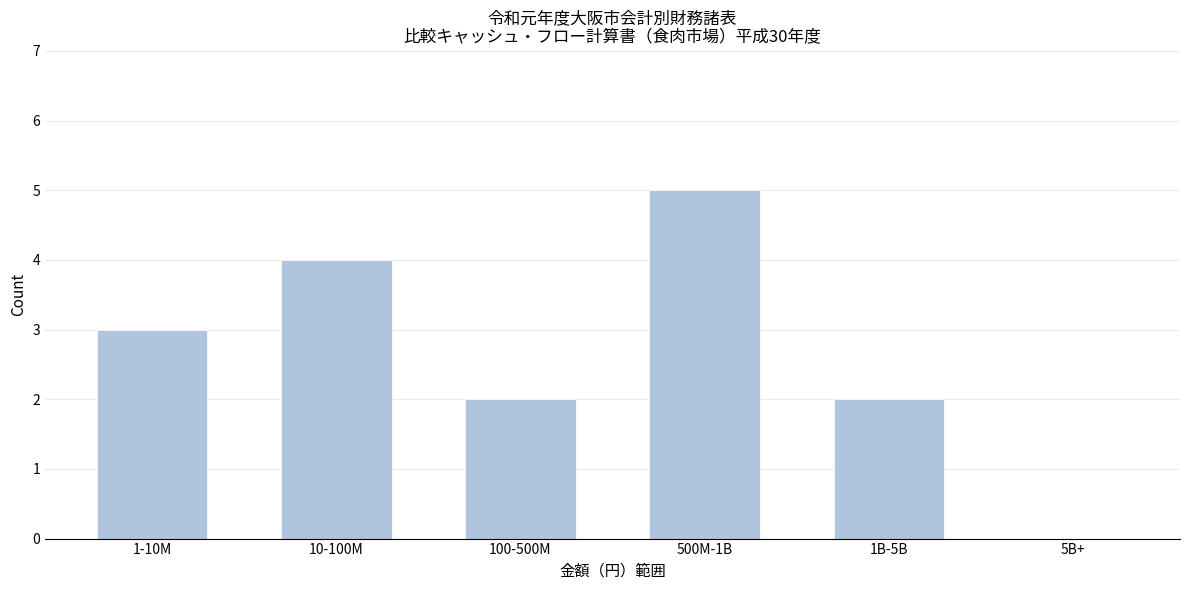

Reading right to left, list all the values displayed in this chart.

5B+=0	1B-5B=2	500M-1B=5	100-500M=2	10-100M=4	1-10M=3